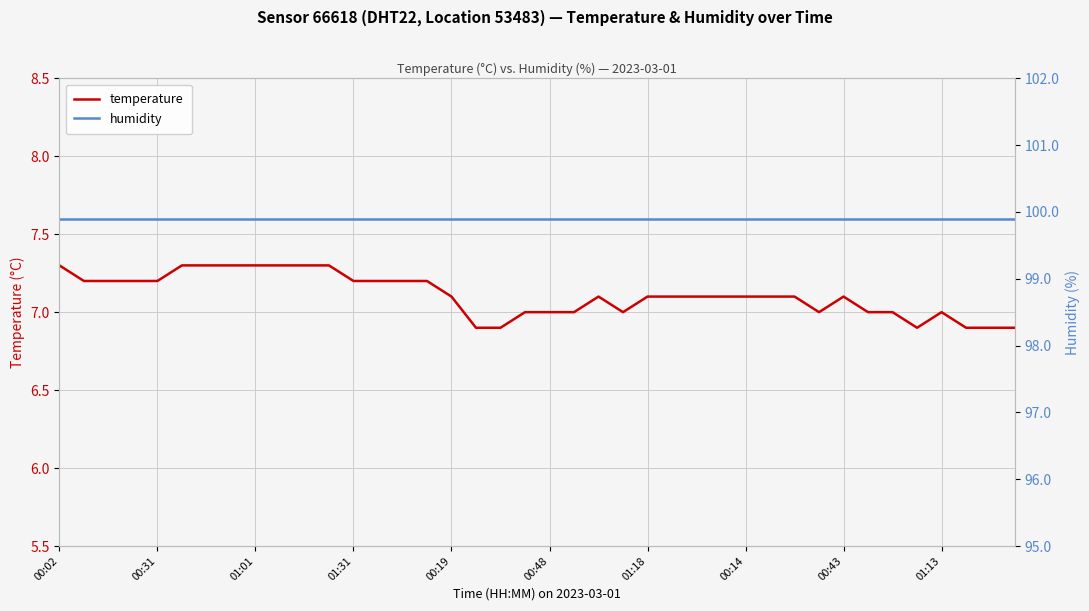

The value of temperature at 37 is 6.9. True or false?

True